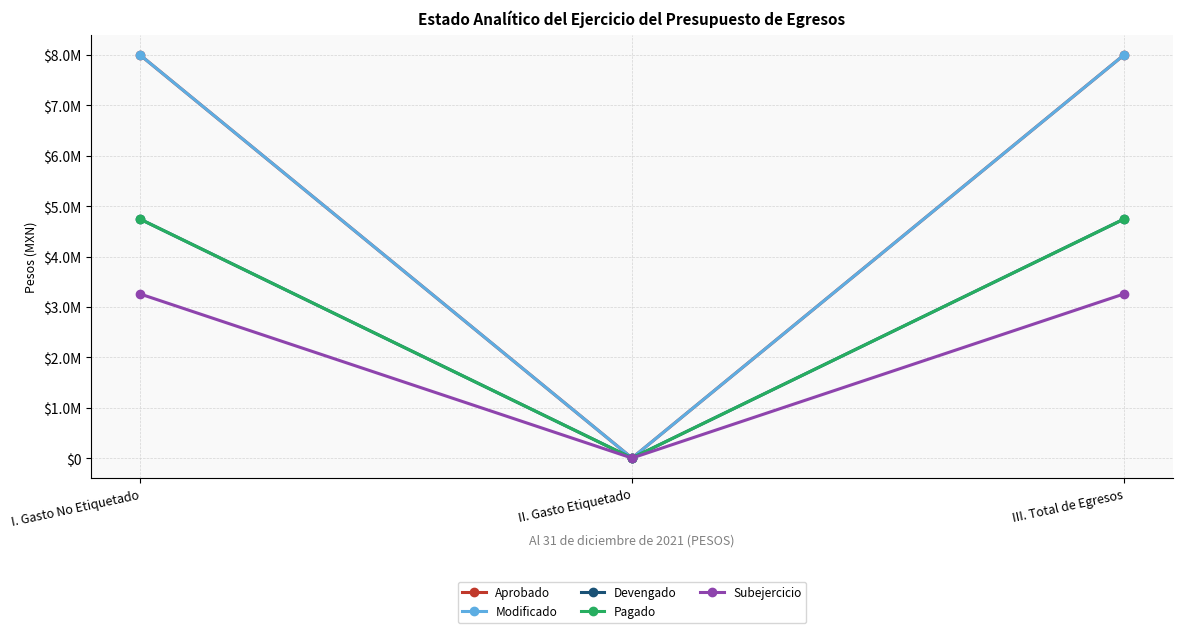

At which label does Modificado reach its peak?

I. Gasto No Etiquetado